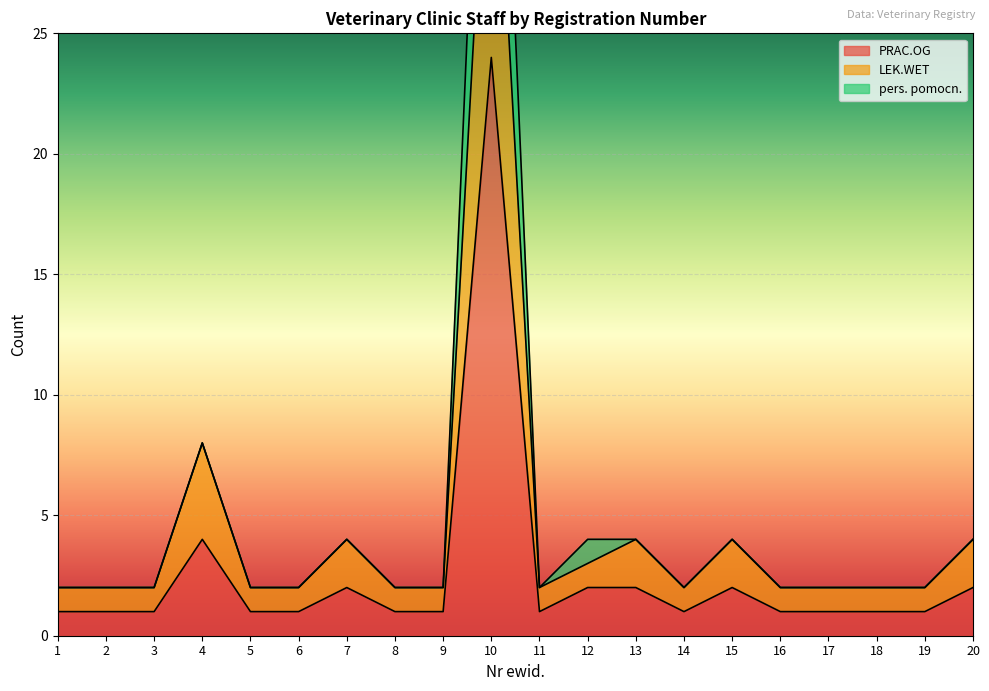

True or false: LEK.WET and pers. pomocn. cross at least once.

False